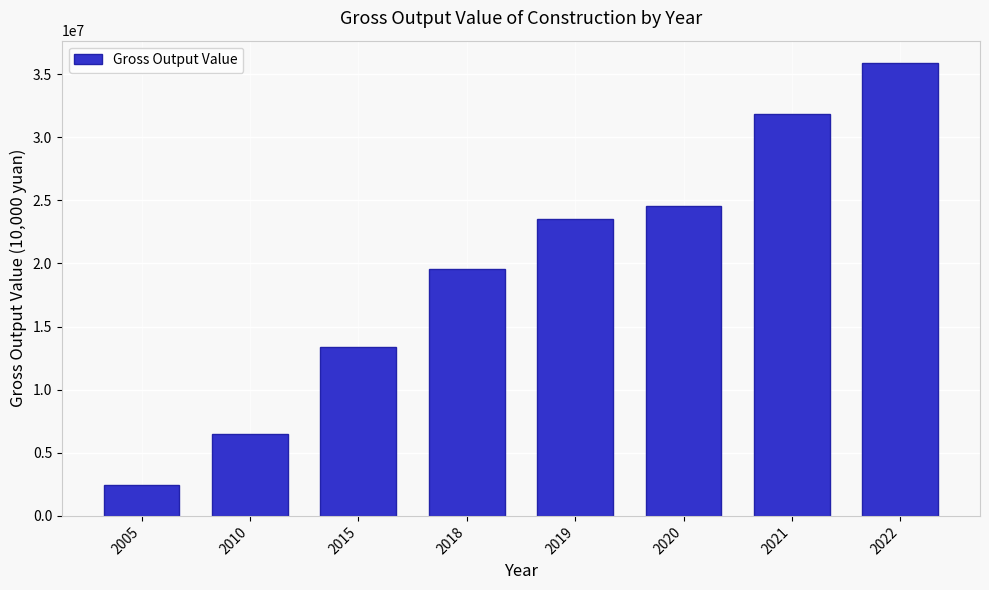

Reading right to left, transcribe all the data shown in this chart.

2022=35851706.3	2021=31843368.7	2020=24563458.5	2019=23495064.4	2018=19544832.8	2015=13350593.9	2010=6457240.0	2005=2483506.0